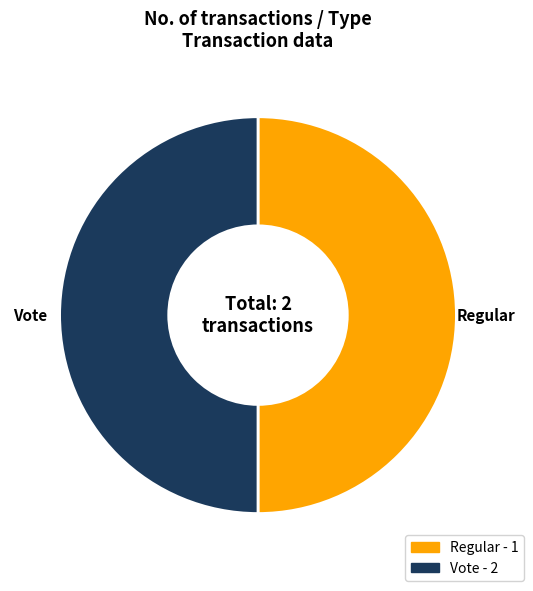

Combined, do Vote and Regular account for over 50%?

Yes